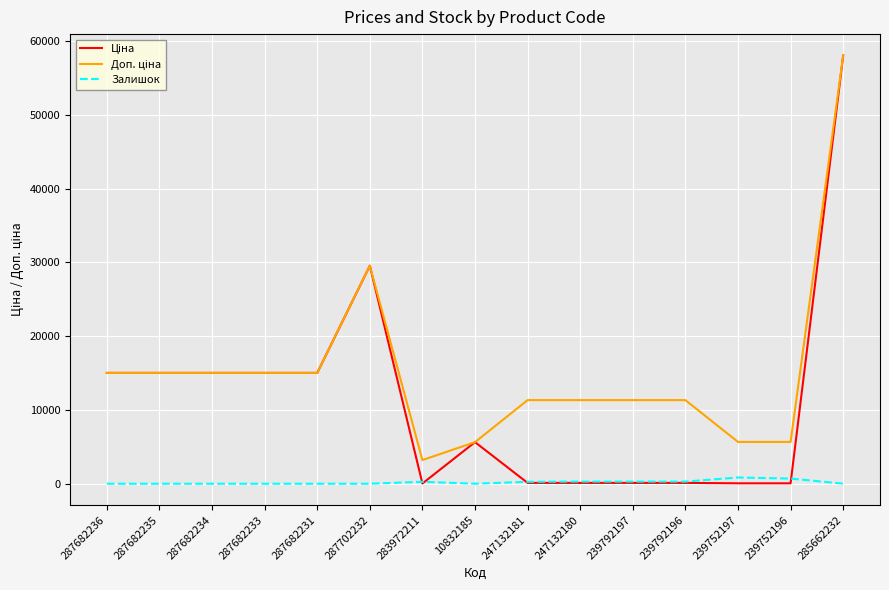

What is the spread (max minus min) of values at 287682231?

15019.2